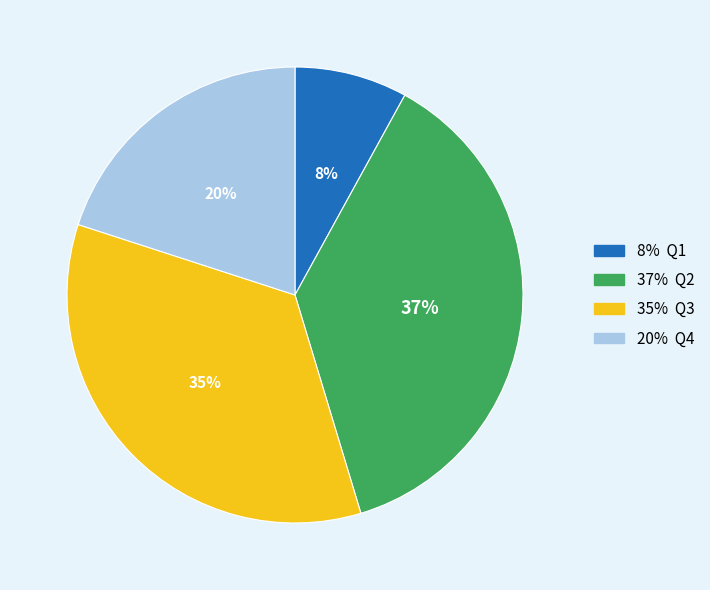

To the nearest percent, what is the average slice percentage?

25%